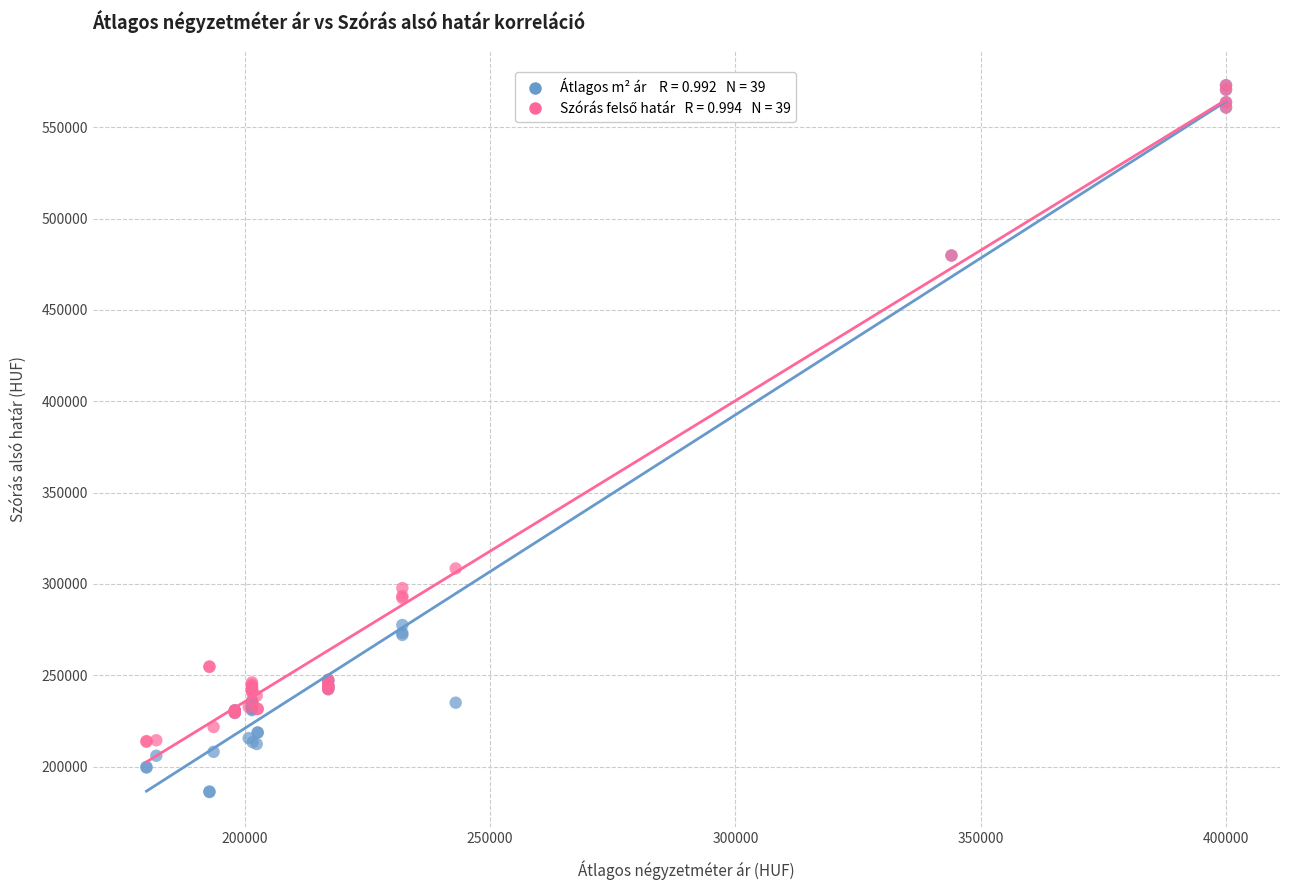

Across all series, what Y value is closest to 379542?

308503